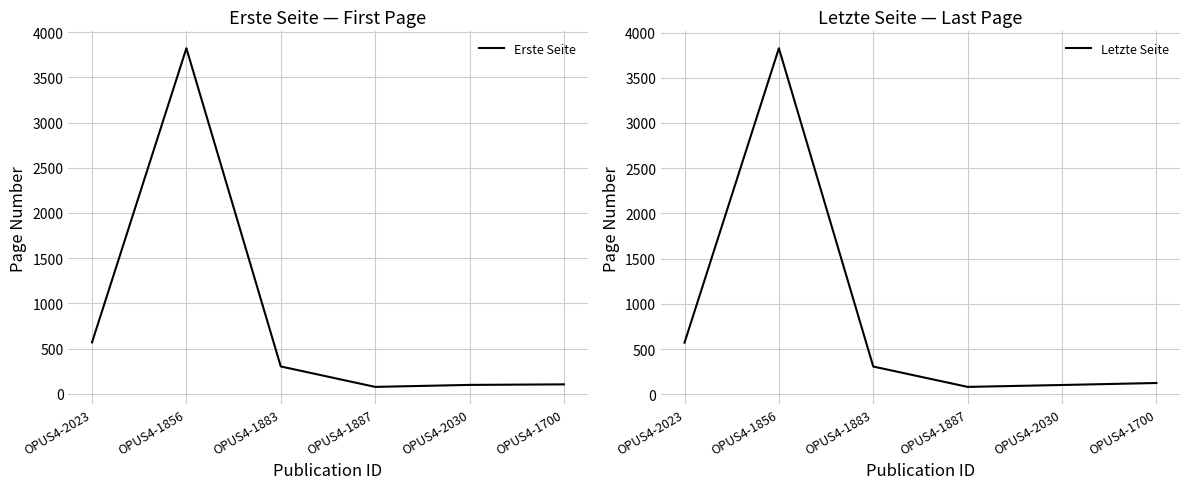

What is the sum of the Letzte Seite values at OPUS4-1883 and OPUS4-2023?

880